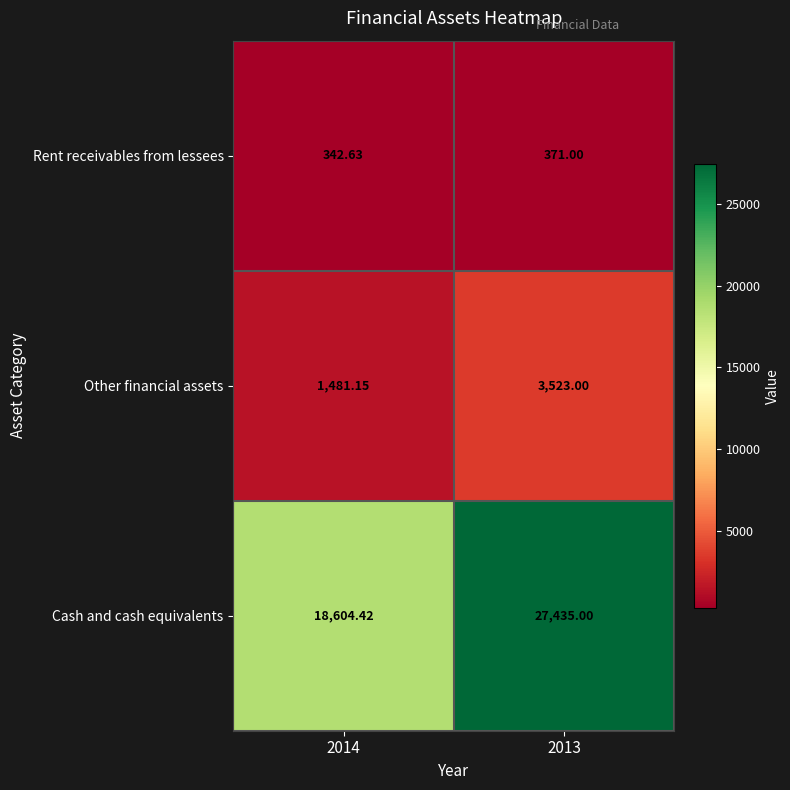

How many data points does each series have?

2